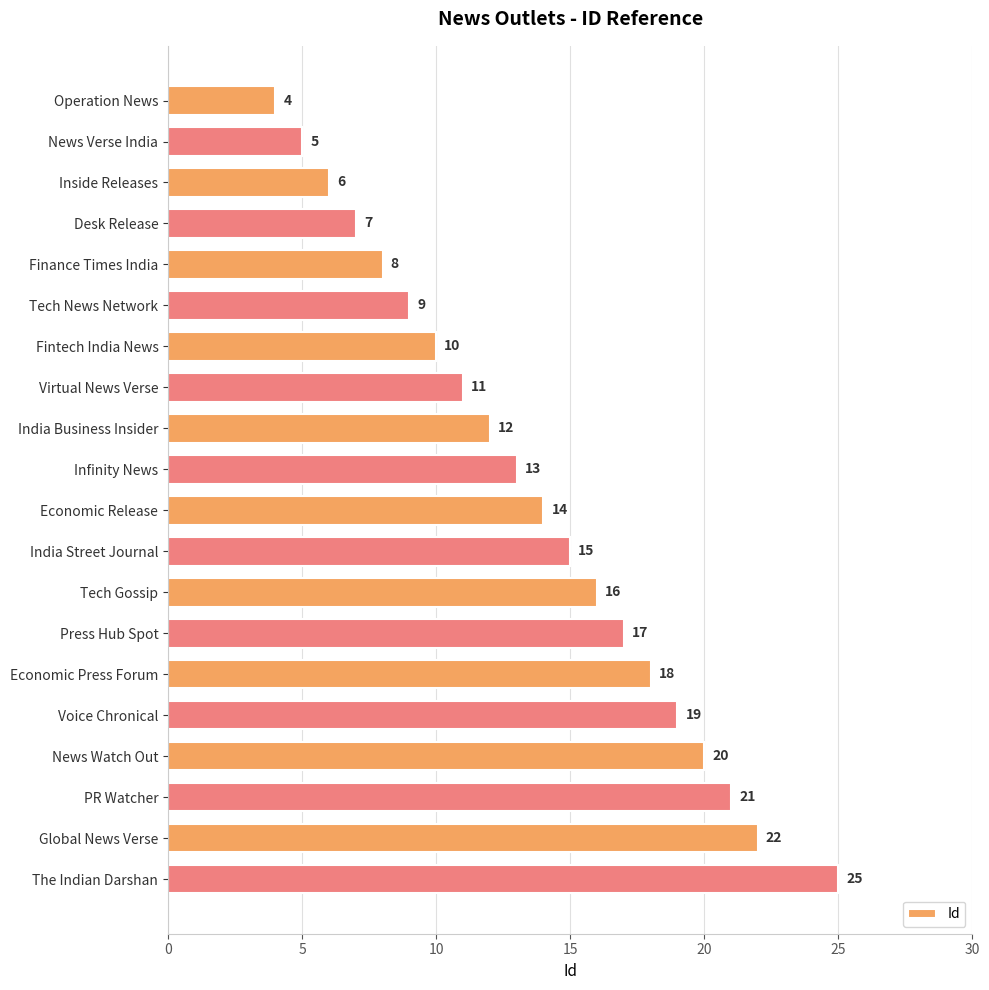

Reading bottom to top, extract all data points from this chart.

25	22	21	20	19	18	17	16	15	14	13	12	11	10	9	8	7	6	5	4